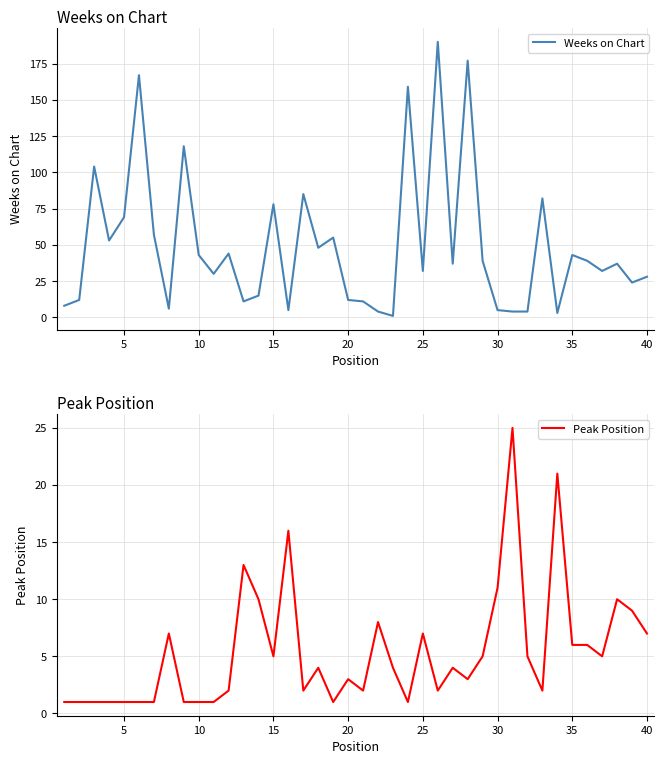

True or false: Weeks on Chart has more than 2 points higher than both neighbors.

True